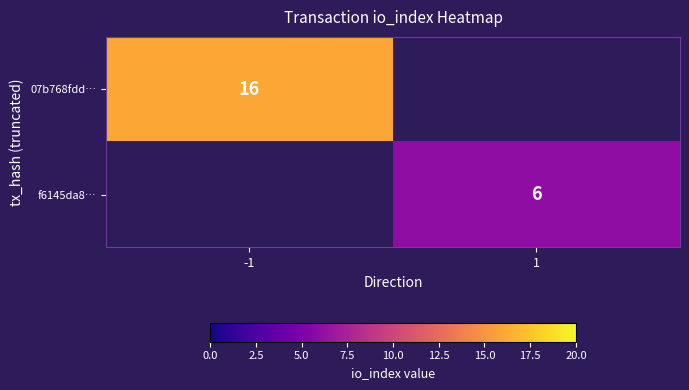

Is the value of f6145da8… at 1 greater than the value of 07b768fdd… at -1?

No